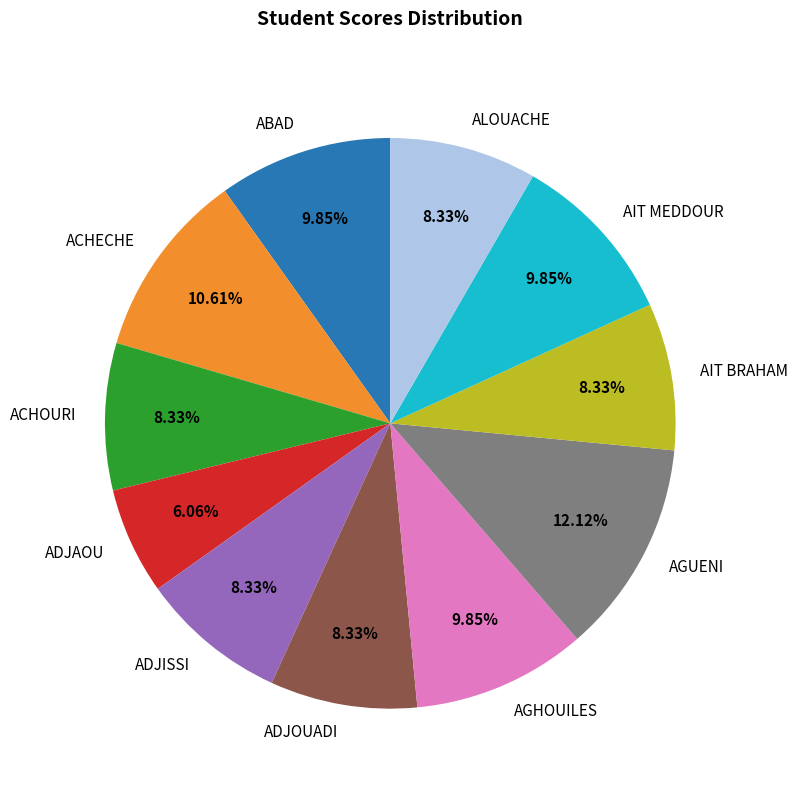

To the nearest percent, what portion does AIT MEDDOUR represent?

10%